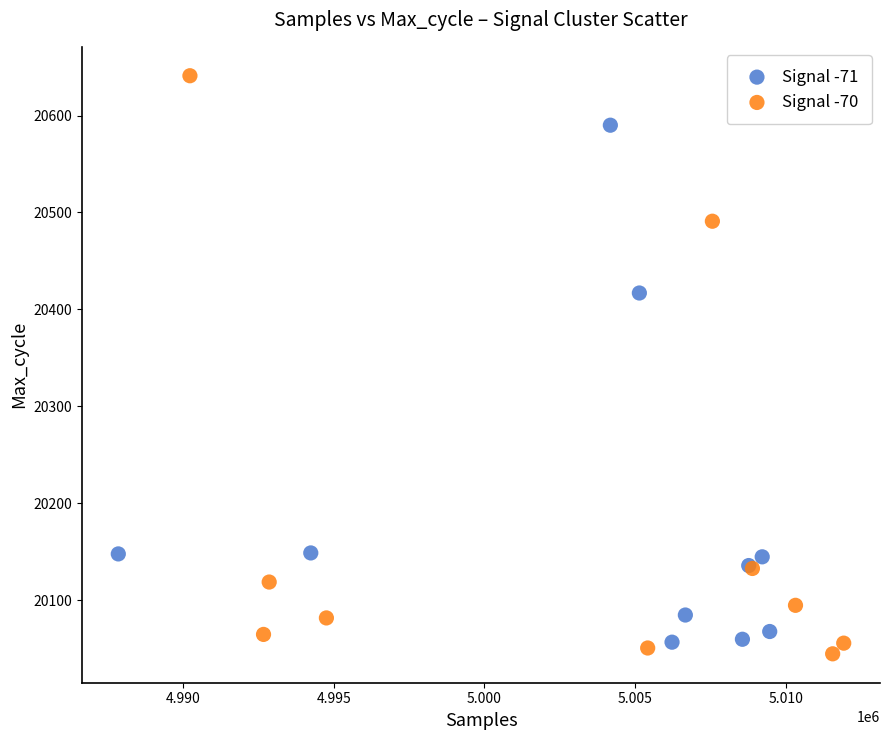

Which series has the widest spread of Y values?

Signal -70